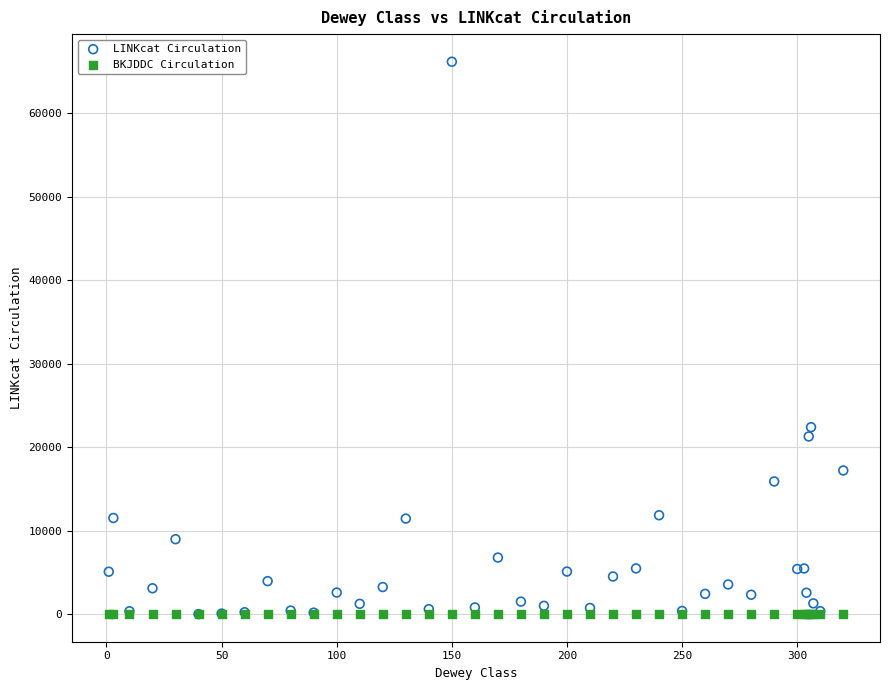

In the LINKcat Circulation series, what Y value is closest to 33092?

22397